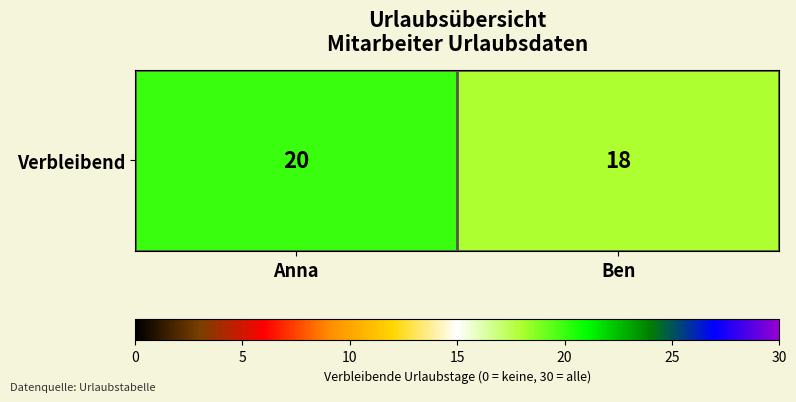

Which has a higher value, Anna or Ben?

Anna